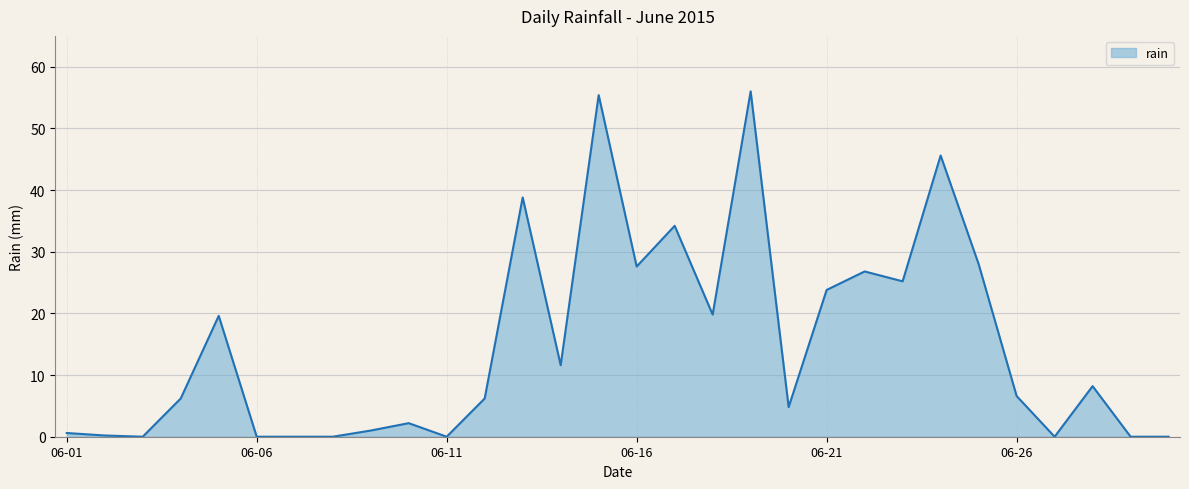

What is the difference between the maximum and minimum values?

56.0